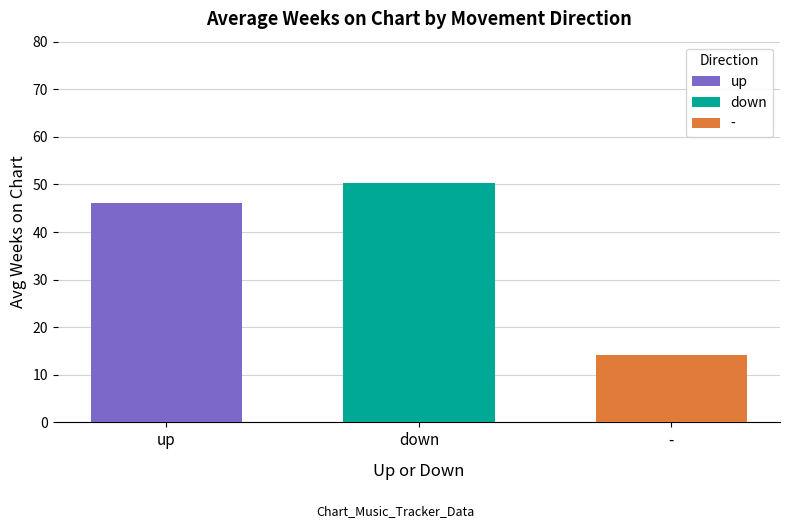

What is the minimum value for down?

50.3